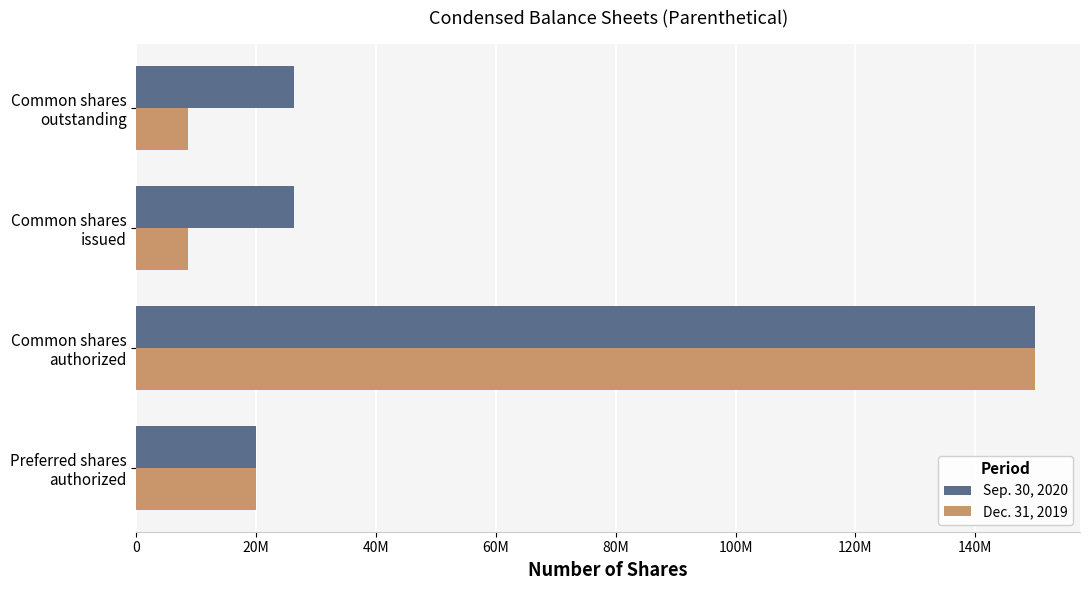

What is the minimum value shown in the chart?

8593633